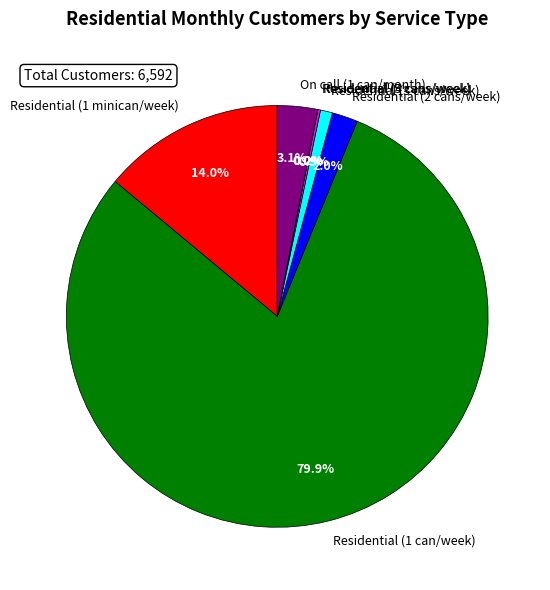

What is the total percentage of Residential (1 can/week) and On call (1 can/month)?

82.9%